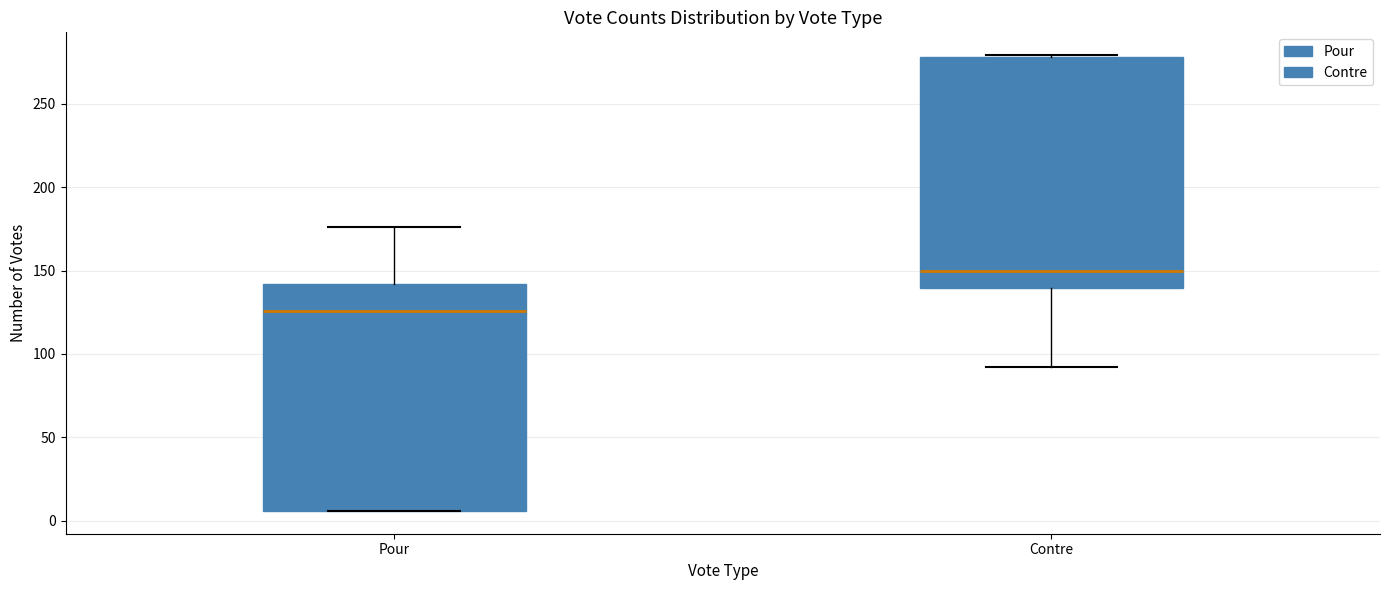

Which box's median line is the highest?

Contre